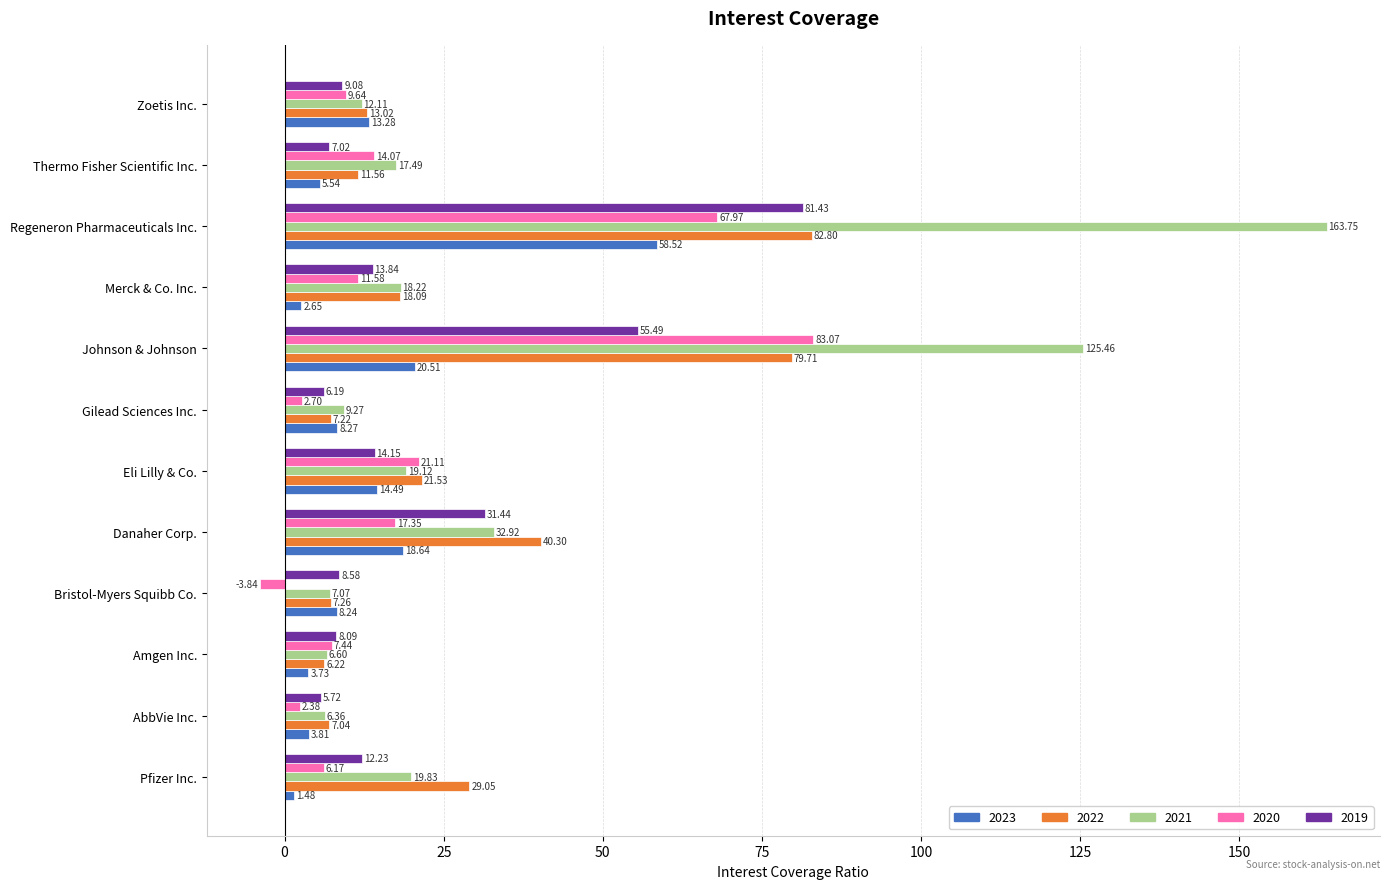

What is the difference between the 2022 values at Amgen Inc. and Danaher Corp.?

34.1